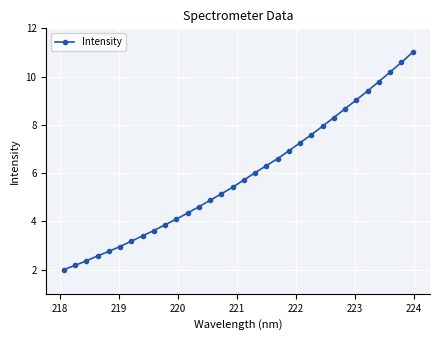

What is the sum of all values?

188.7